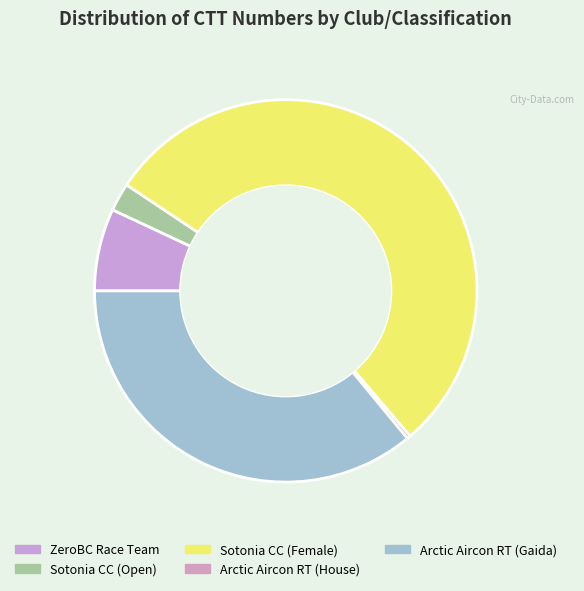

Rank the categories by value from highest to lowest.

Sotonia CC (Female), Arctic Aircon RT (Gaida), ZeroBC Race Team, Sotonia CC (Open), Arctic Aircon RT (House)